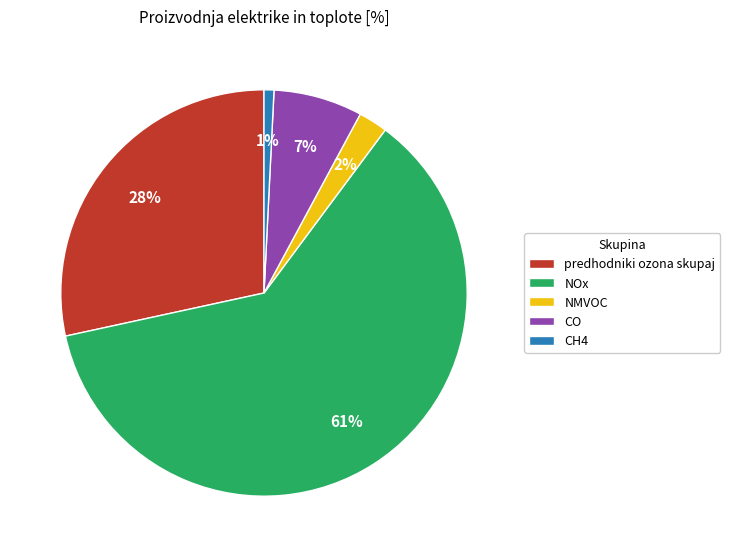

True or false: NMVOC accounts for 2% of the total.

True